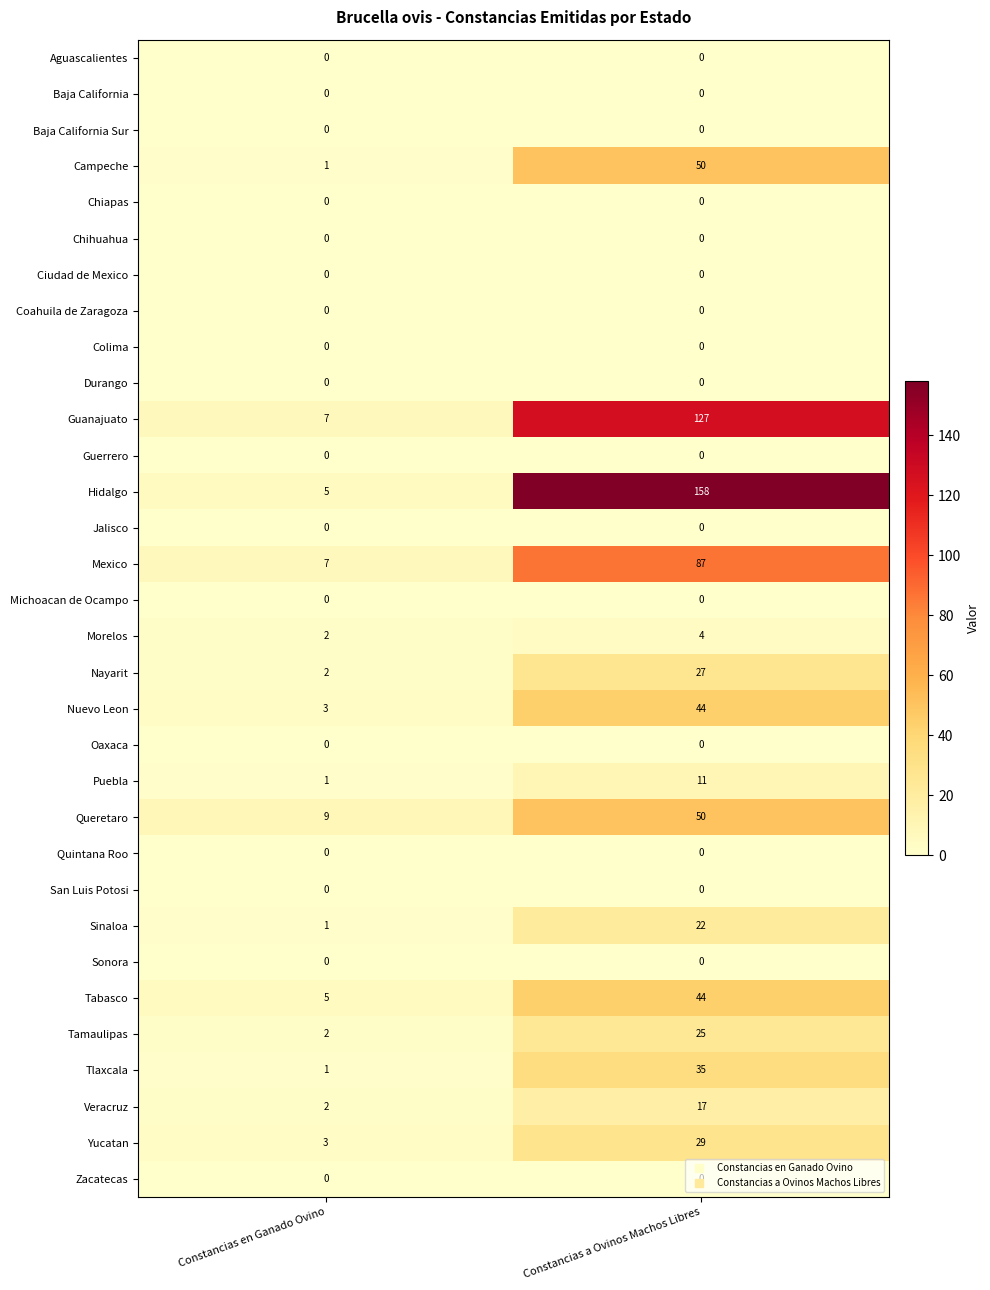

At which category does the chart reach its peak across all series?

Constancias a Ovinos Machos Libres